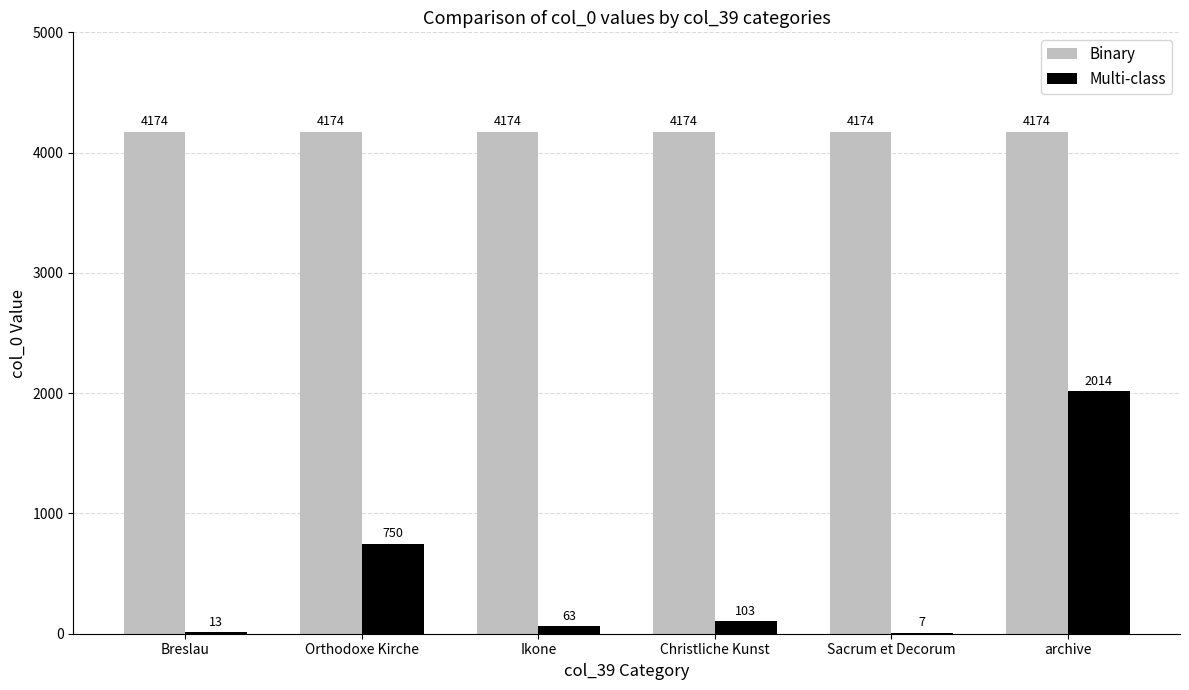

Where is Multi-class nearest to the value 1010?

Orthodoxe Kirche